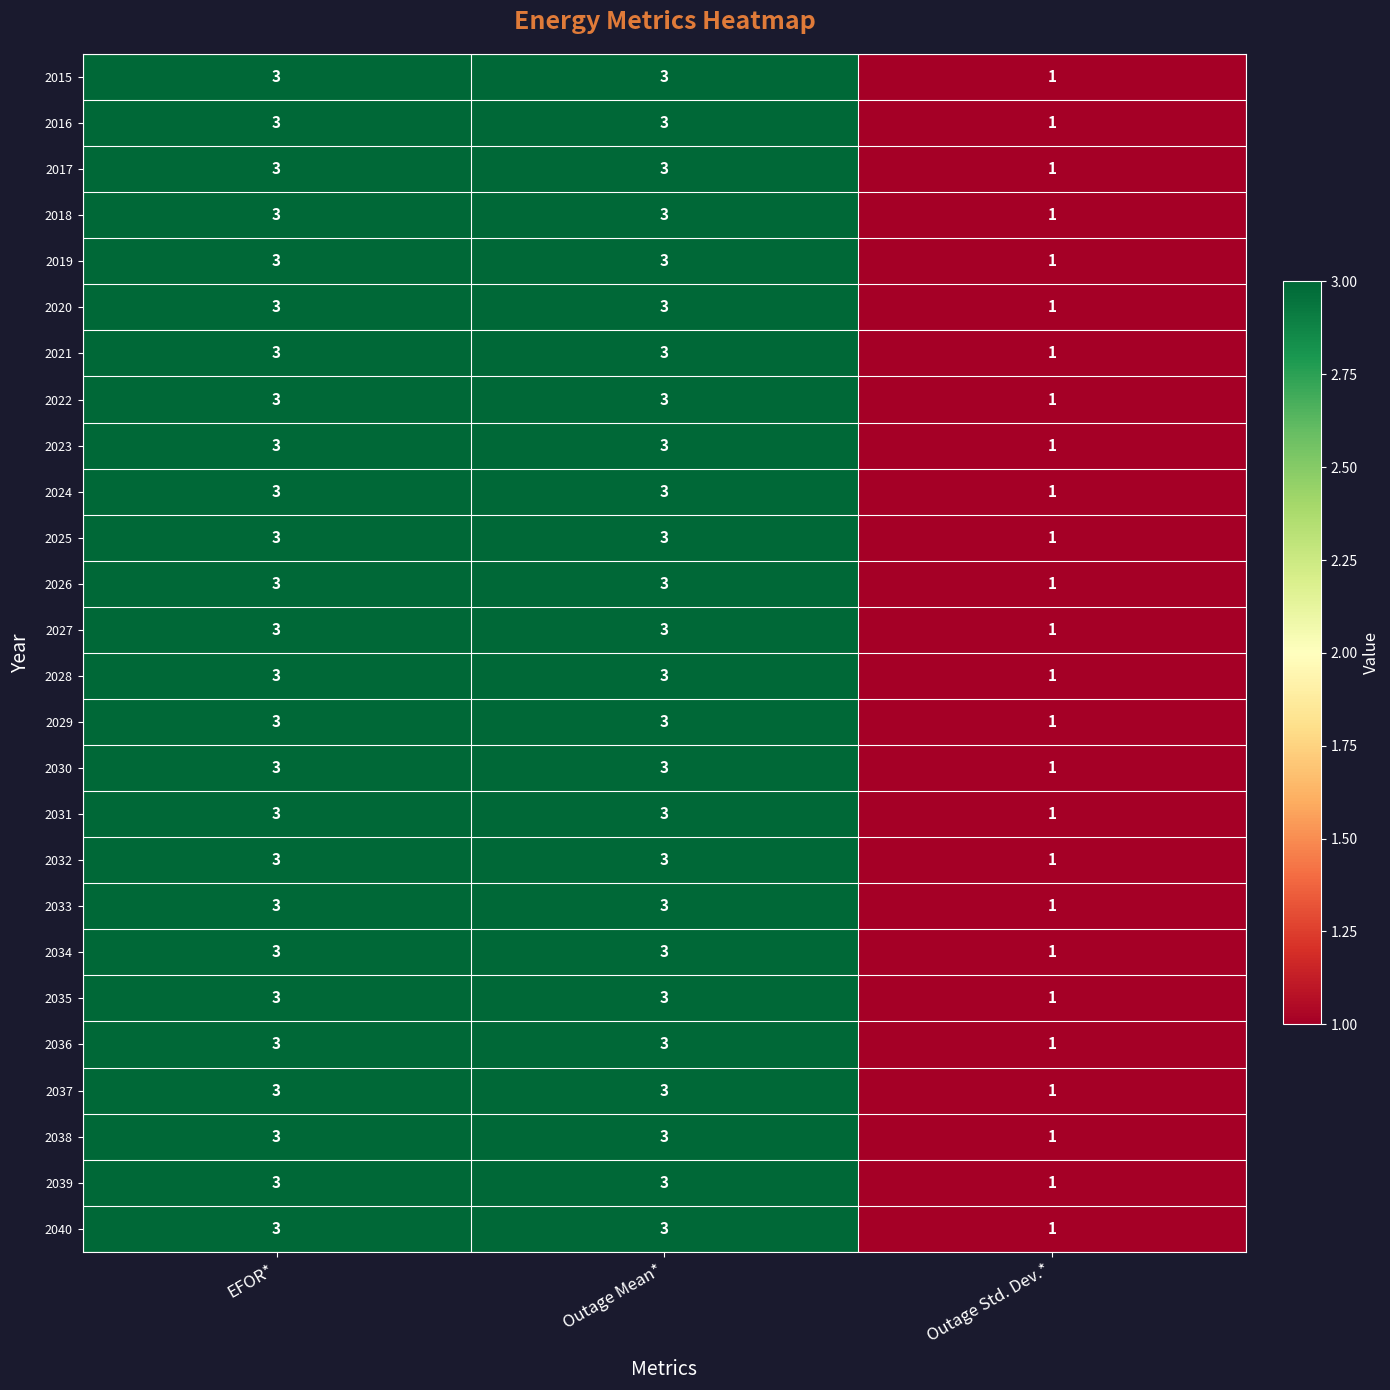

How many data points in 2039 are less than 3?

1